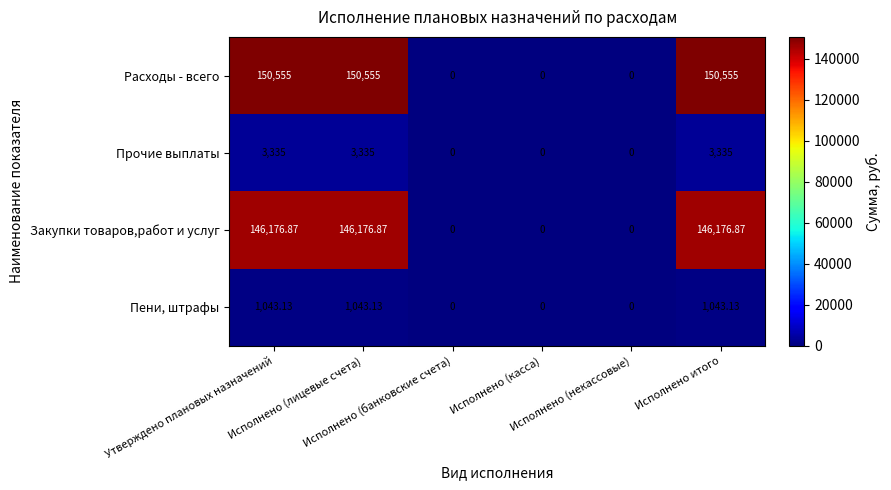

Which series has the widest spread of values?

Расходы - всего